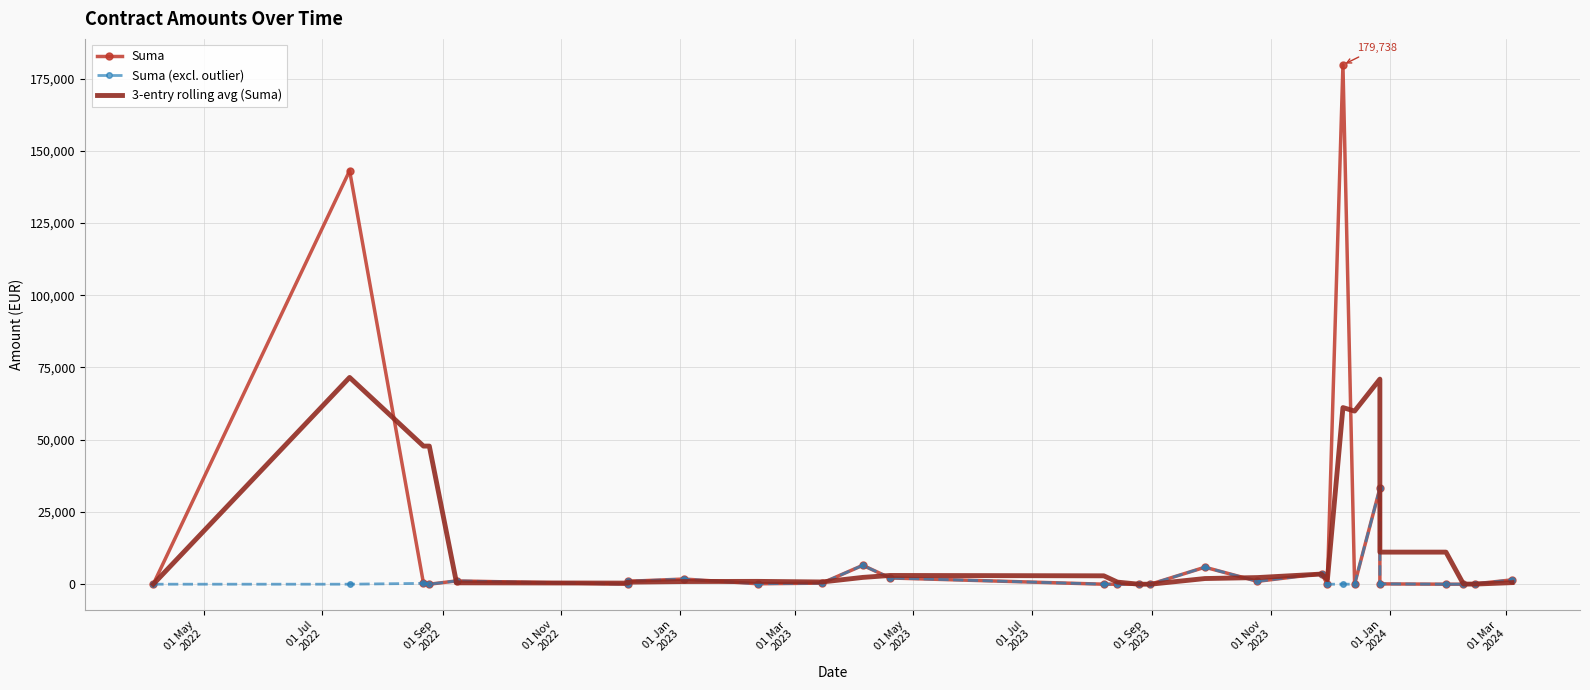

Reading left to right, transcribe all the data shown in this chart.

Suma: 0.0	143115.0	287.3	0.0	1140.0	0.0	999.0	1786.0	150.0	372.0	6540.0	2160.0	0.0	0.0	0.0	0.0	5880.0	1000.0	3648.7	0.0	179738.2	4.8	33193.9	109.0	0.0	0.0	130.0	1500.0
Suma (excl. outlier): 0.0	0.0	287.3	0.0	1140.0	0.0	999.0	1786.0	150.0	372.0	6540.0	2160.0	0.0	0.0	0.0	0.0	5880.0	1000.0	3648.7	0.0	0.0	4.8	33193.9	109.0	0.0	0.0	130.0	1500.0
3-entry rolling avg (Suma): 0.0	71557.5	47800.8	47800.8	475.8	380.0	713.0	928.3	978.3	769.3	2354.0	3024.0	2900.0	720.0	0.0	0.0	1960.0	2293.3	3509.6	1549.6	61129.0	59914.3	70979.0	11102.6	11101.0	36.3	43.3	543.3